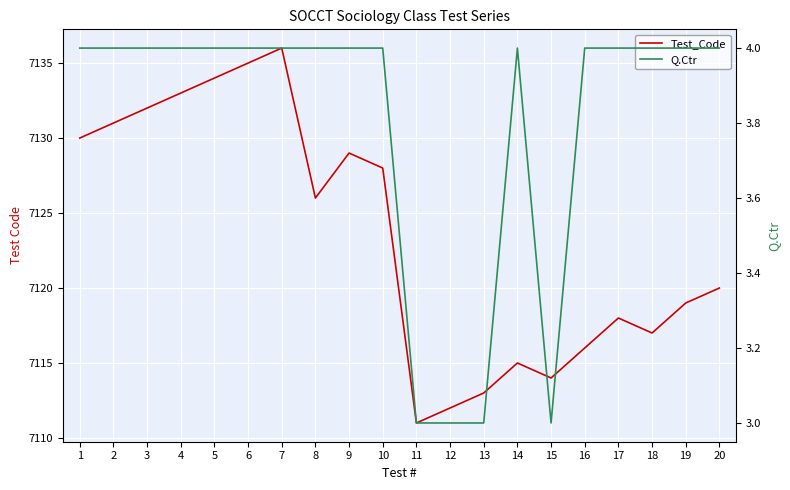

What are all the series names shown in the legend?

Test_Code, Q.Ctr